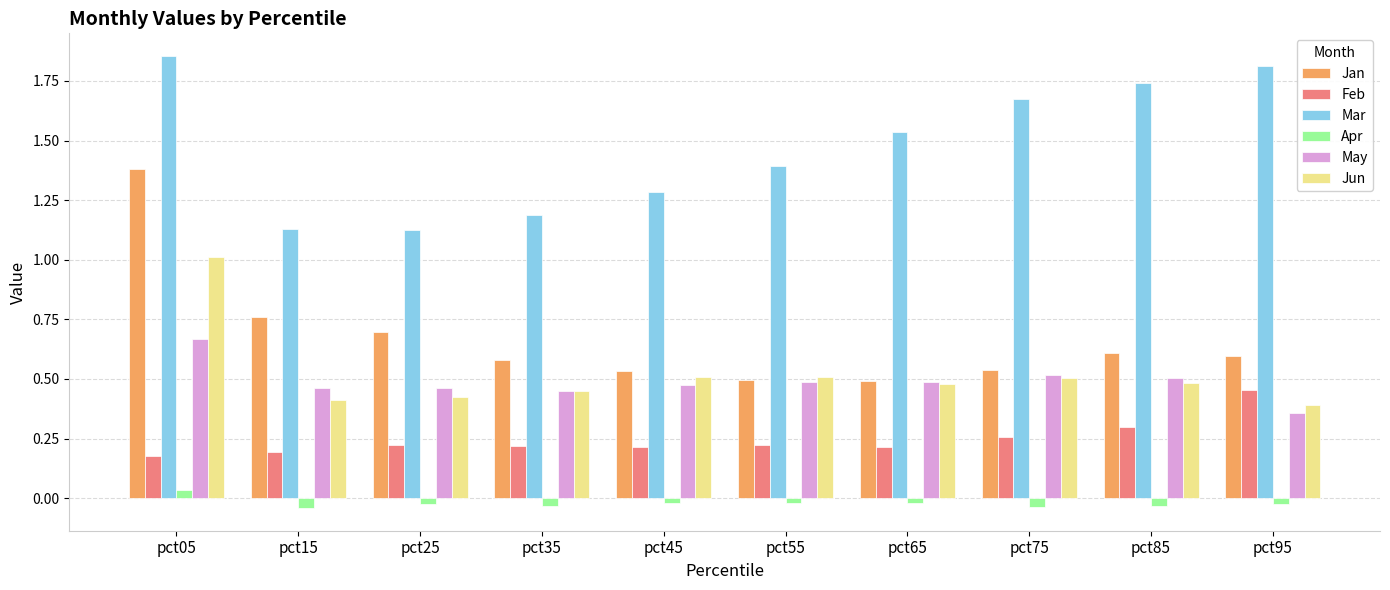

At which category does the chart reach its peak across all series?

pct05